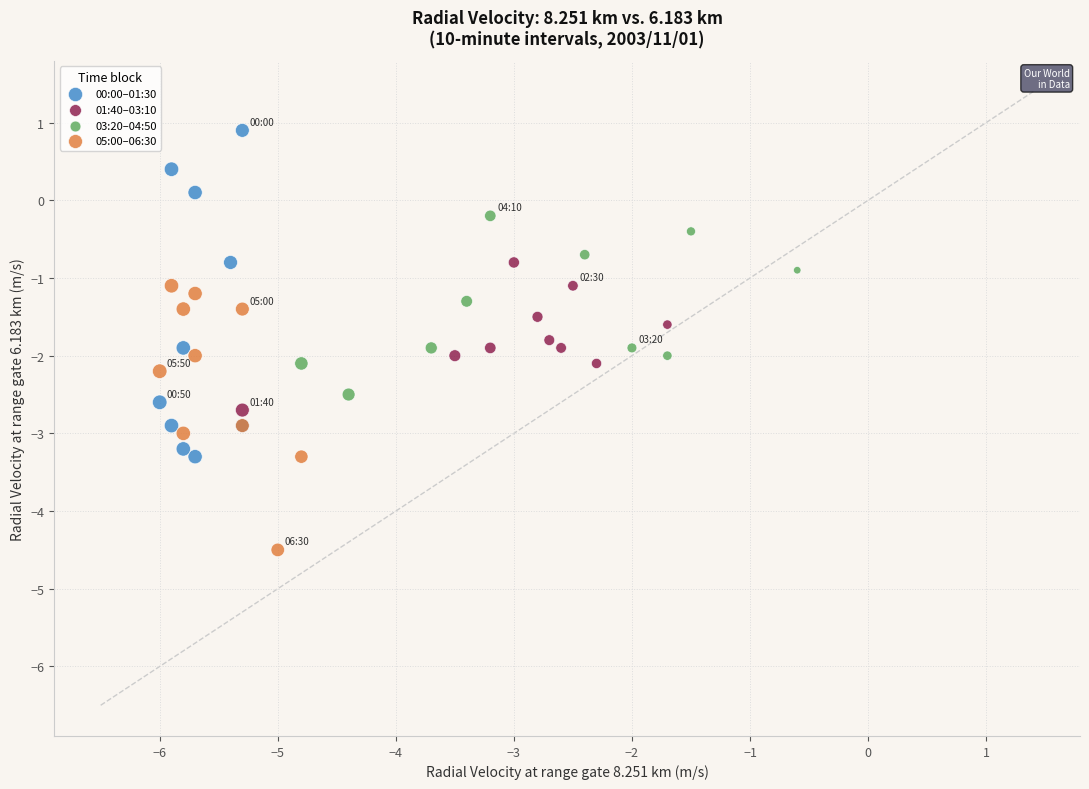

Which series contains the highest Y value?

00:00–01:30